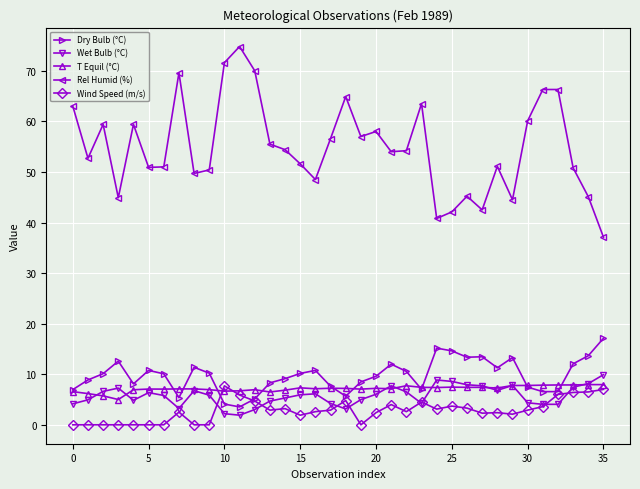

Which series has the widest spread of values?

Rel Humid (%)